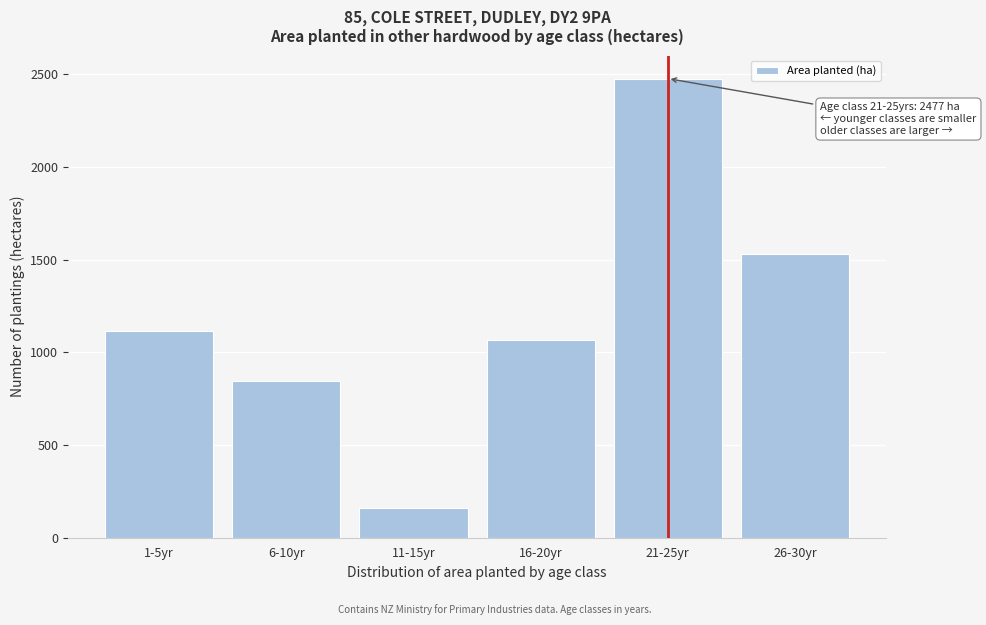

Reading right to left, transcribe all the data shown in this chart.

1533	2477	1067	163	845	1115